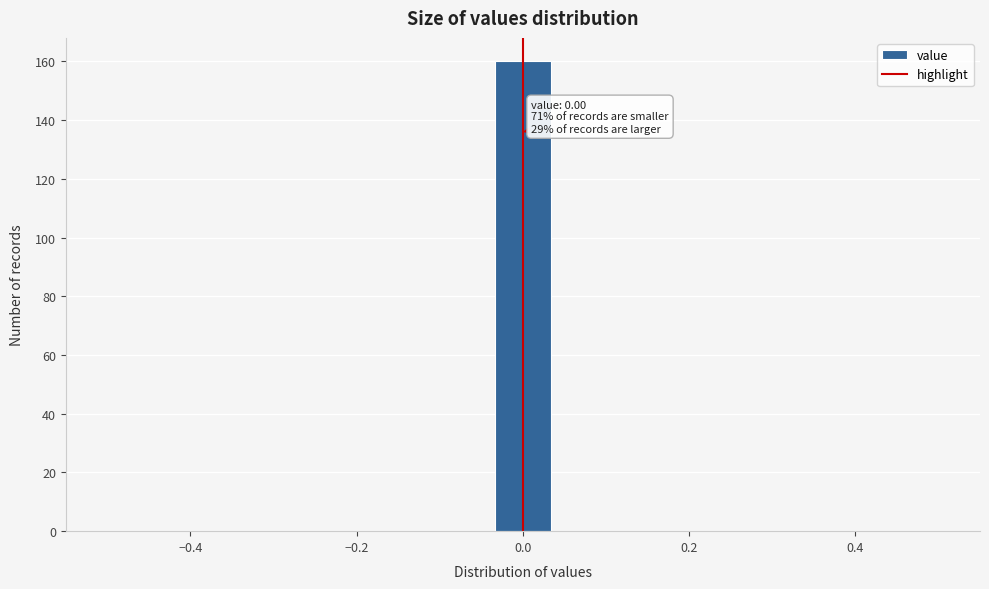

Around what value on the x-axis is the tallest bar? Give the approximate position of its centre, as read against the axis.

0.00